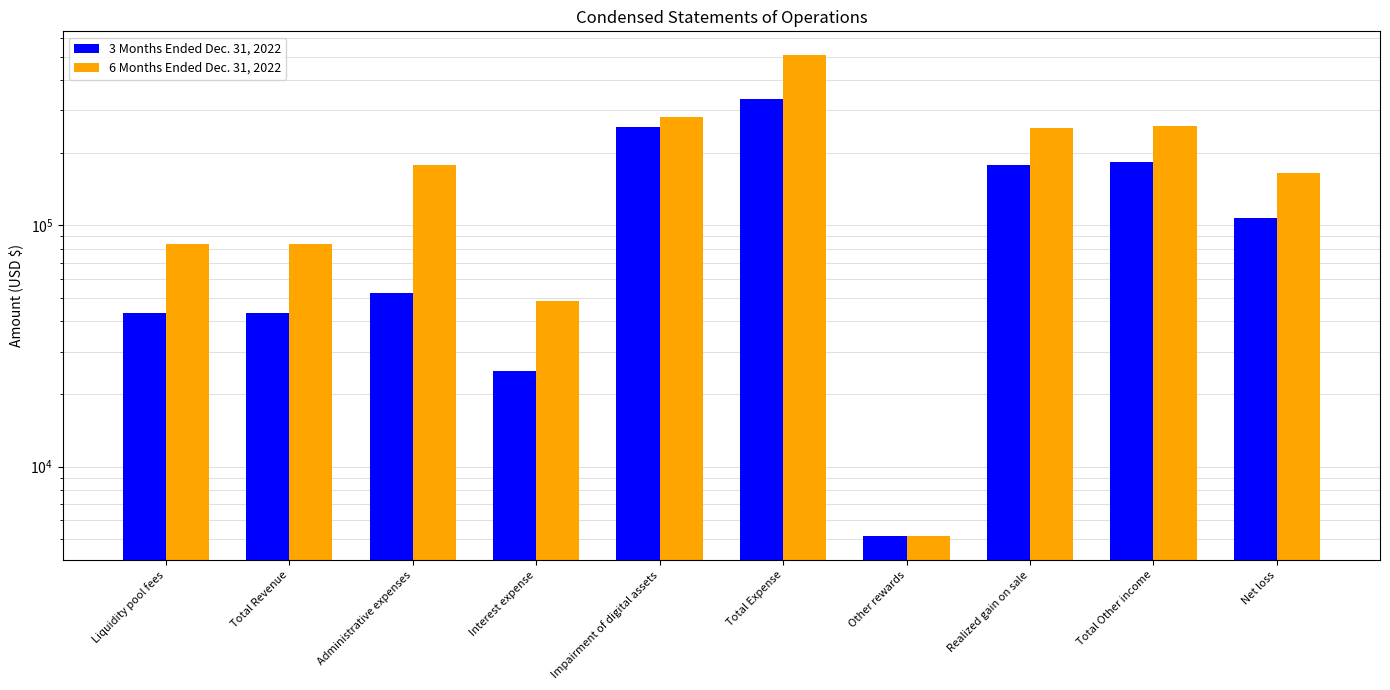

Are the bars grouped side by side (vs. stacked)?

Yes